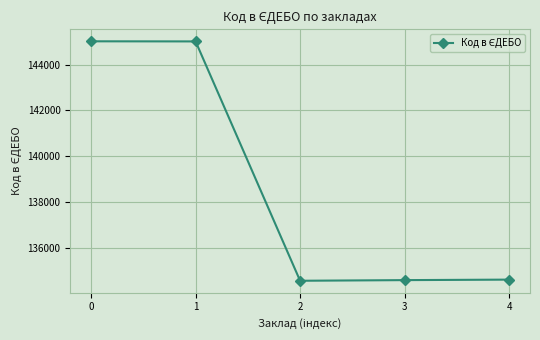

True or false: the data has more than 2 interior local peaks.

False